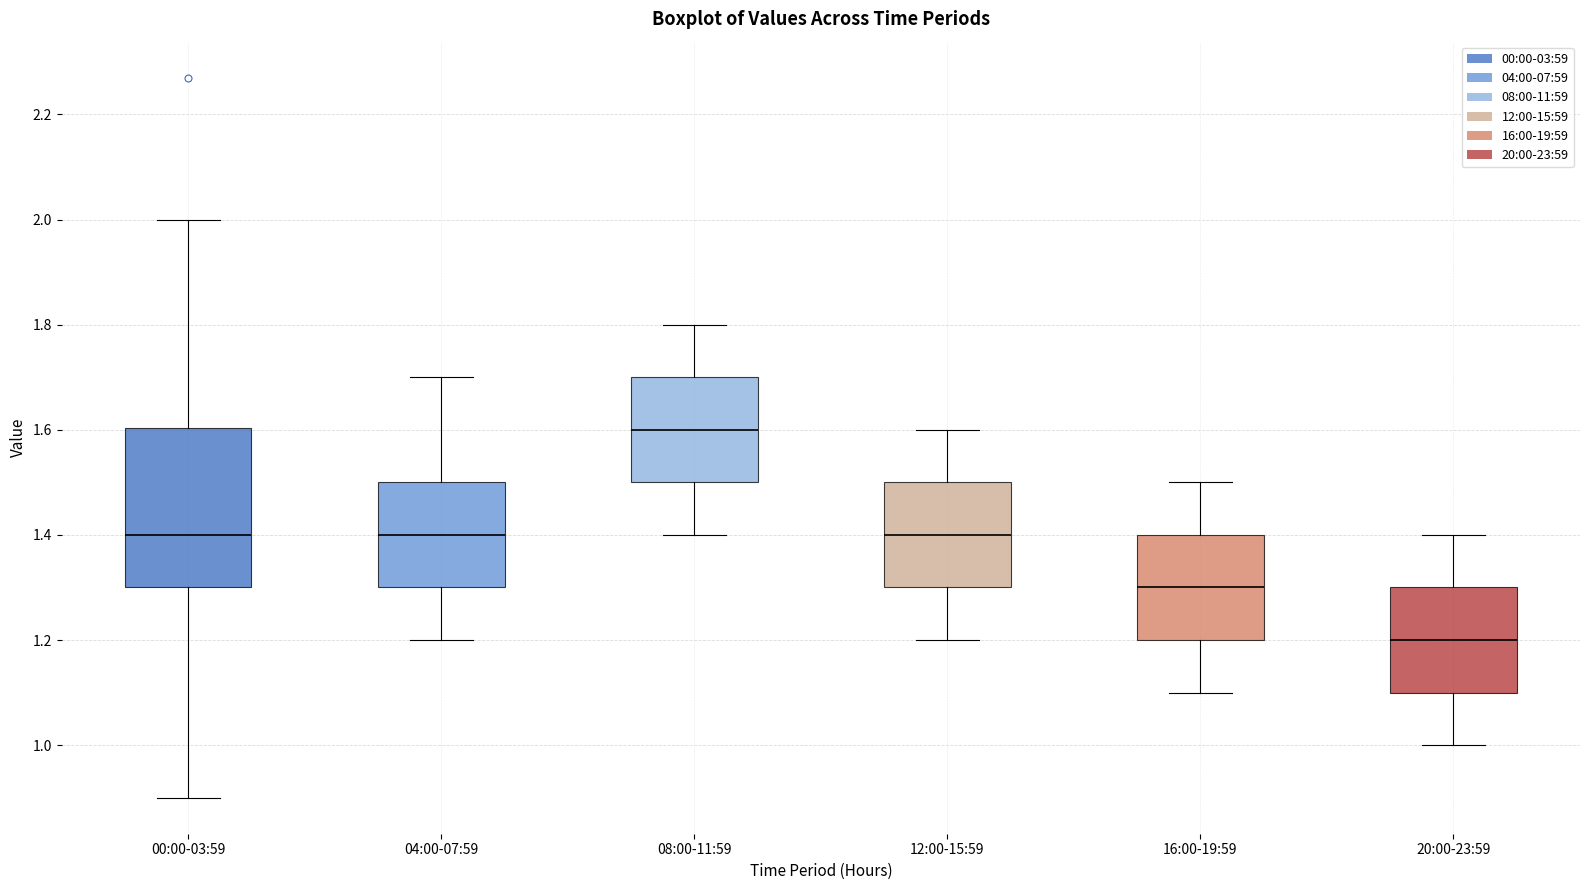

Which box's median line is the highest?

08:00-11:59